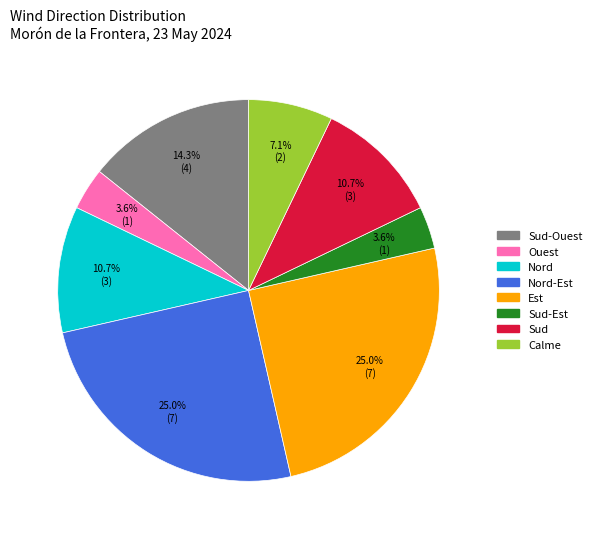

Is there a majority slice in this chart?

No